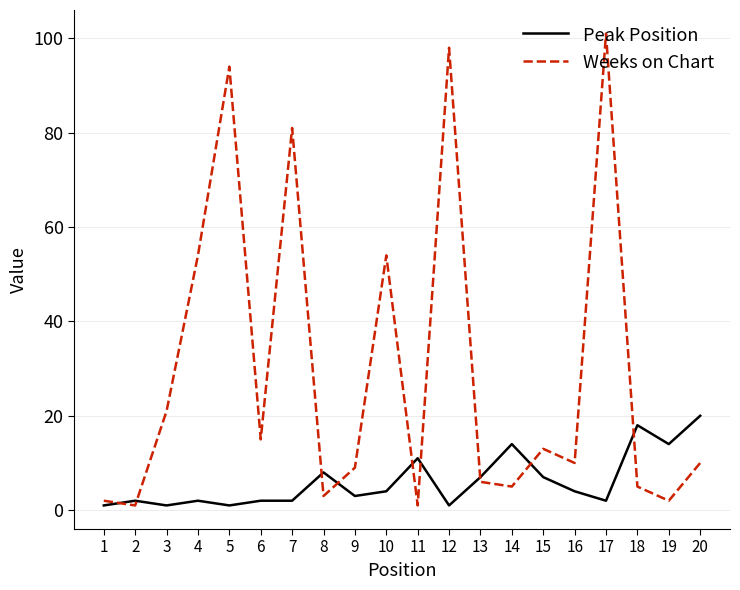

Reading left to right, what are all the values shown in this chart?

Peak Position: 1=1	2=2	3=1	4=2	5=1	6=2	7=2	8=8	9=3	10=4	11=11	12=1	13=7	14=14	15=7	16=4	17=2	18=18	19=14	20=20
Weeks on Chart: 1=2	2=1	3=21	4=54	5=94	6=15	7=81	8=3	9=9	10=54	11=1	12=98	13=6	14=5	15=13	16=10	17=101	18=5	19=2	20=10